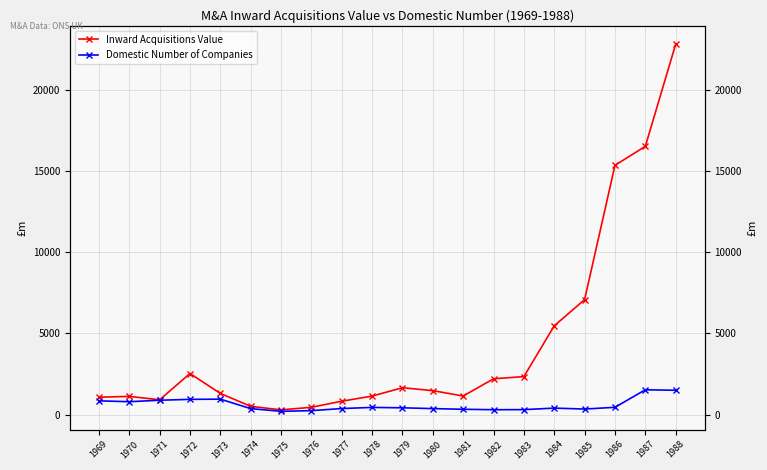

Which category has the lowest value across all series?

1975